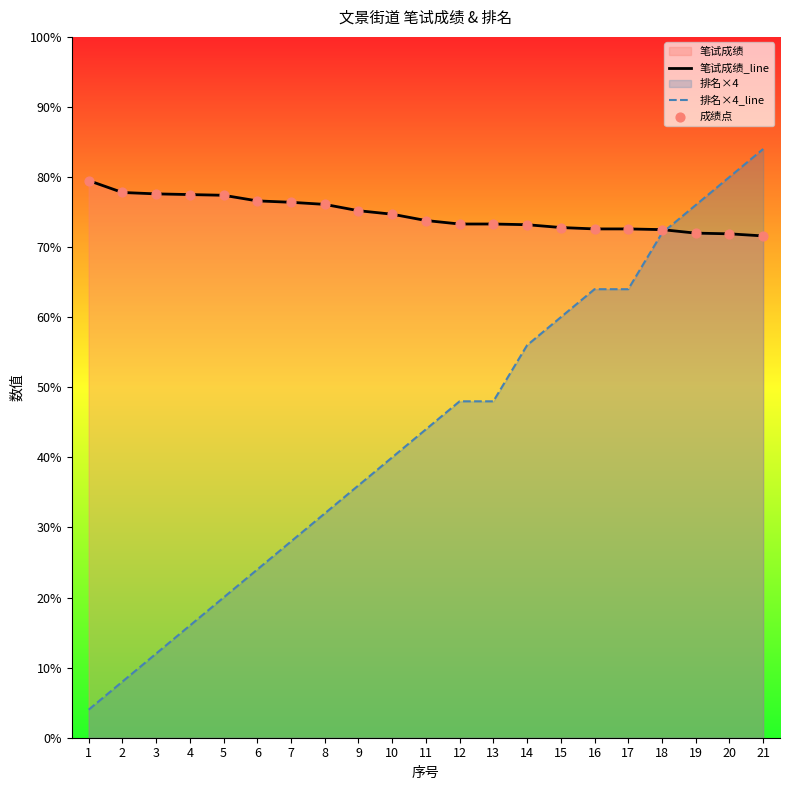

Is the value of 成绩点 at 17 greater than the value of 笔试成绩_line at 10?

No